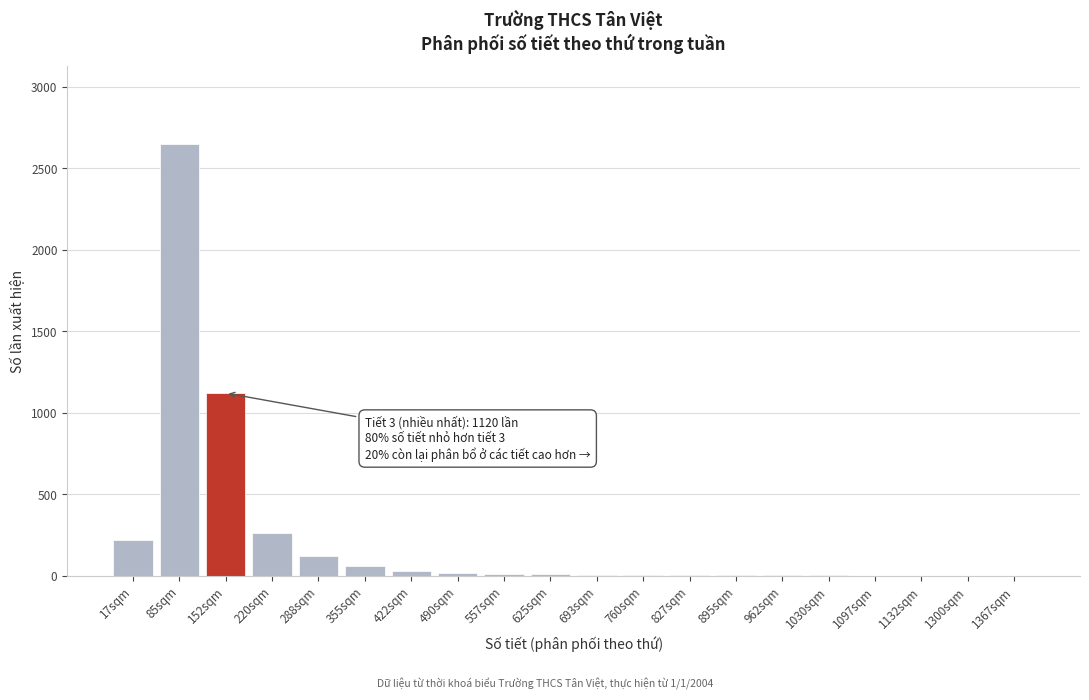

What is the sum of all values?

4524